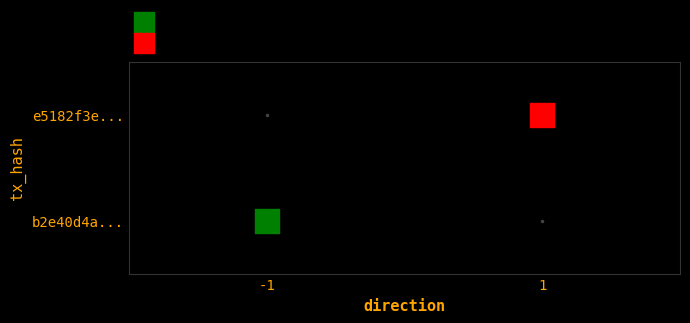

What are all the series names shown in the legend?

io_index=1, io_index=0